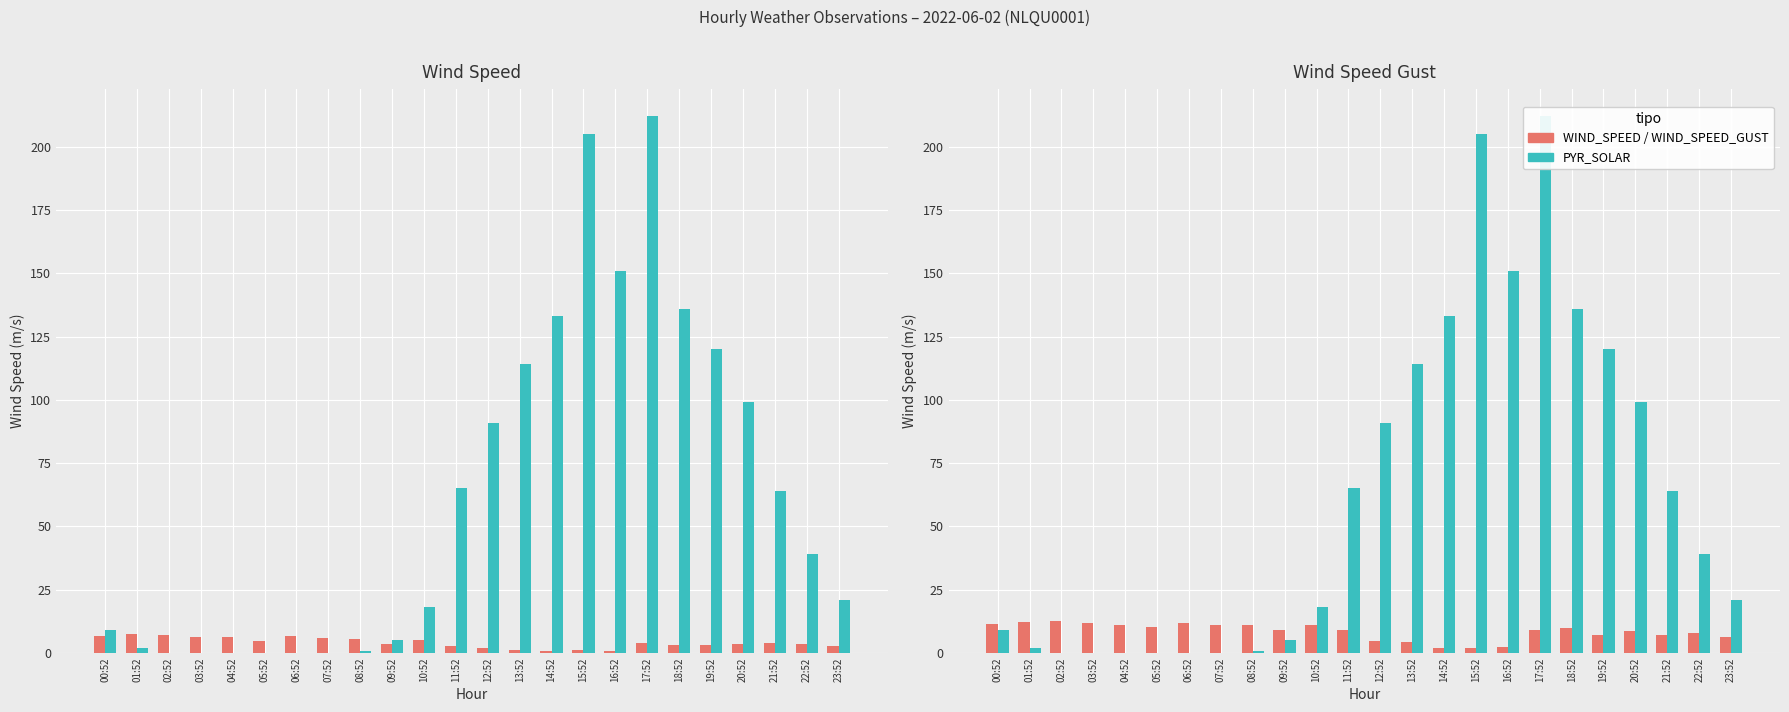

Reading right to left, list all the values displayed in this chart.

WIND_SPEED: 23:52=2.9	22:52=3.6	21:52=4.1	20:52=3.7	19:52=3.2	18:52=3.2	17:52=4.1	16:52=0.9	15:52=1.2	14:52=1.0	13:52=1.3	12:52=2.0	11:52=2.9	10:52=5.0	09:52=3.6	08:52=5.6	07:52=6.0	06:52=6.8	05:52=4.9	04:52=6.4	03:52=6.5	02:52=7.3	01:52=7.6	00:52=6.7
PYR_SOLAR: 23:52=21.0	22:52=39.0	21:52=64.0	20:52=99.0	19:52=120.0	18:52=136.0	17:52=212.0	16:52=151.0	15:52=205.0	14:52=133.0	13:52=114.0	12:52=91.0	11:52=65.0	10:52=18.0	09:52=5.0	08:52=1.0	07:52=0.0	06:52=0.0	05:52=0.0	04:52=0.0	03:52=0.0	02:52=0.0	01:52=2.0	00:52=9.0
WIND_SPEED_GUST: 23:52=6.5	22:52=8.1	21:52=7.3	20:52=8.9	19:52=7.1	18:52=9.9	17:52=9.2	16:52=2.4	15:52=2.0	14:52=2.0	13:52=4.2	12:52=4.9	11:52=9.1	10:52=11.1	09:52=8.9	08:52=11.0	07:52=11.2	06:52=12.0	05:52=10.3	04:52=11.0	03:52=11.8	02:52=12.6	01:52=12.2	00:52=11.4